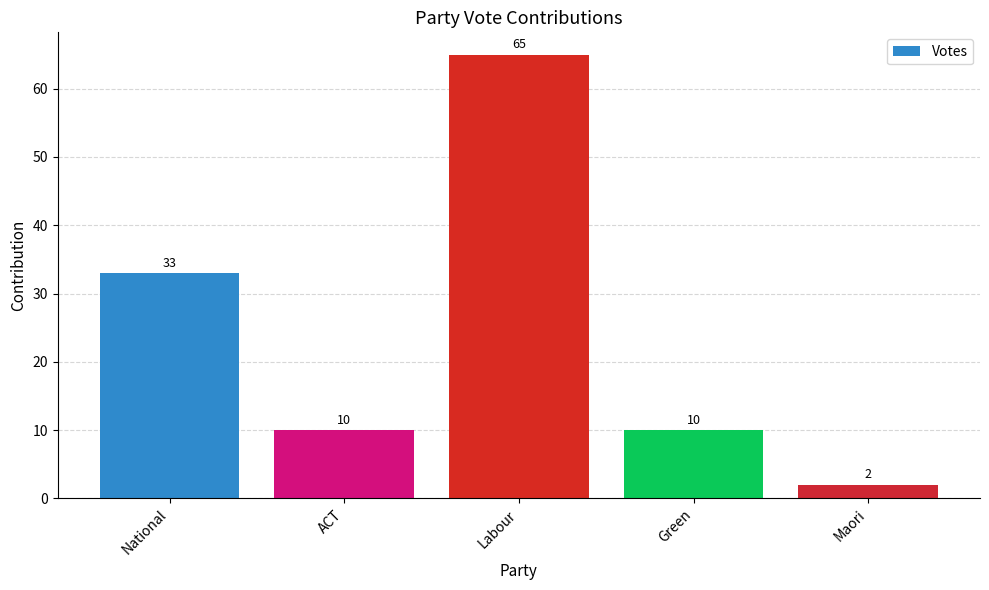

How many values are below 10?

1